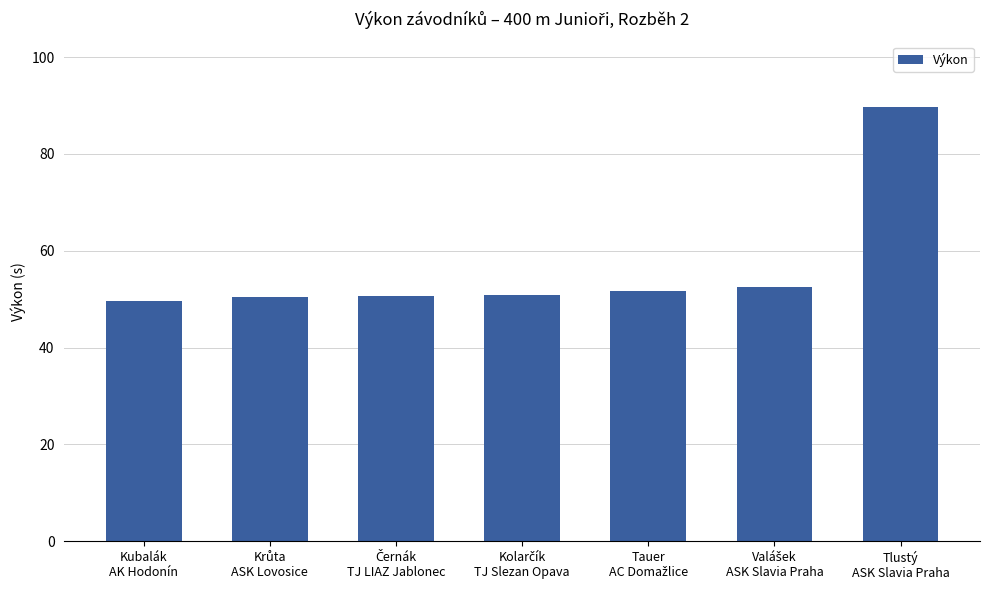

What is the sum of all values?

395.5